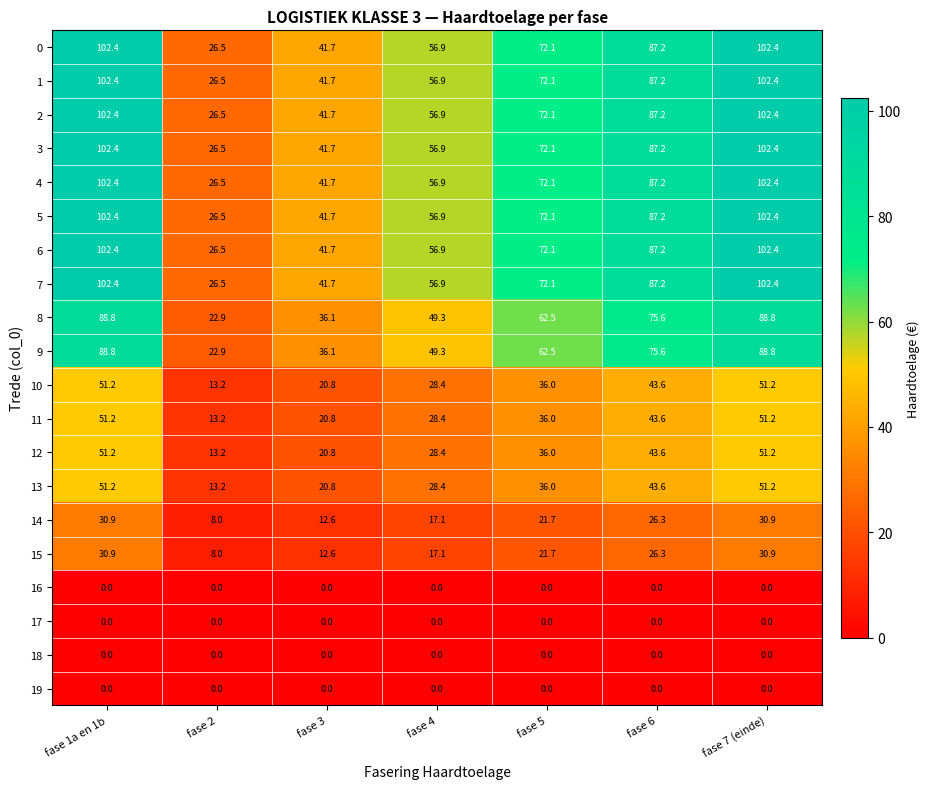

What is the highest value of the 15 series?

30.9